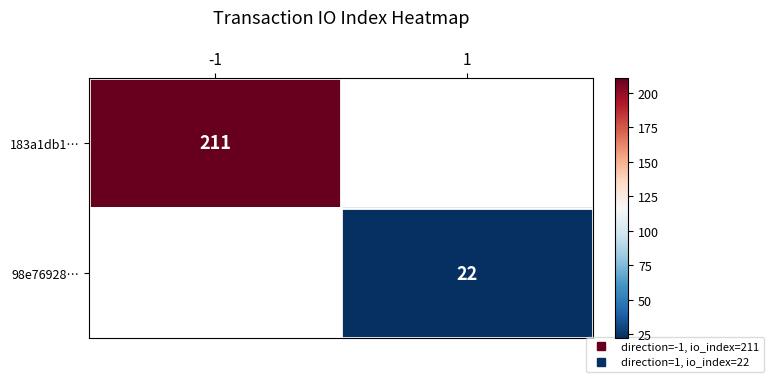

At how many categories does at least one series exceed 171?

1